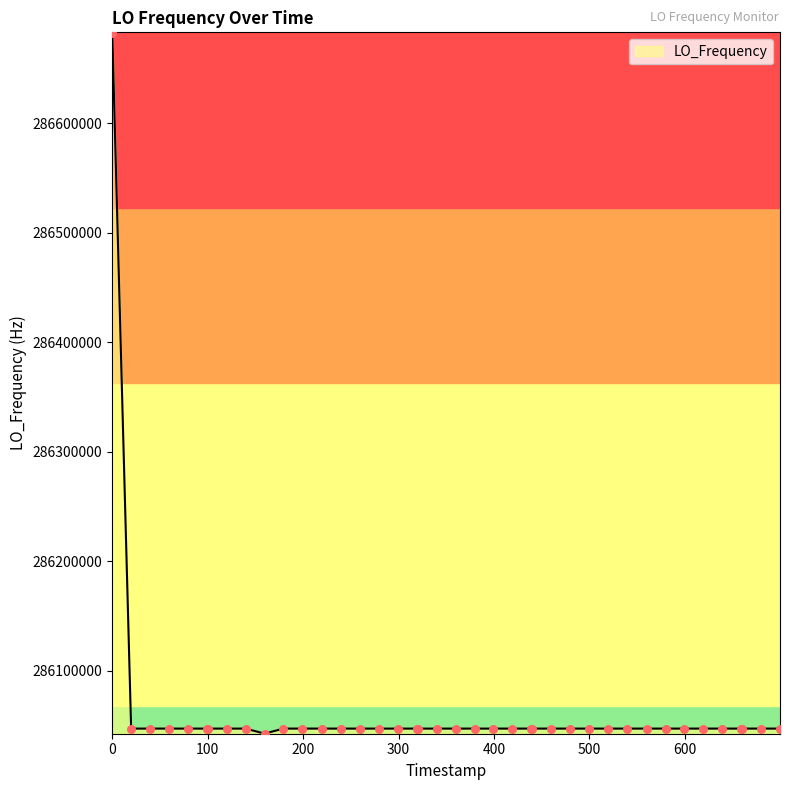

What is the maximum value shown in the chart?

286682703.6